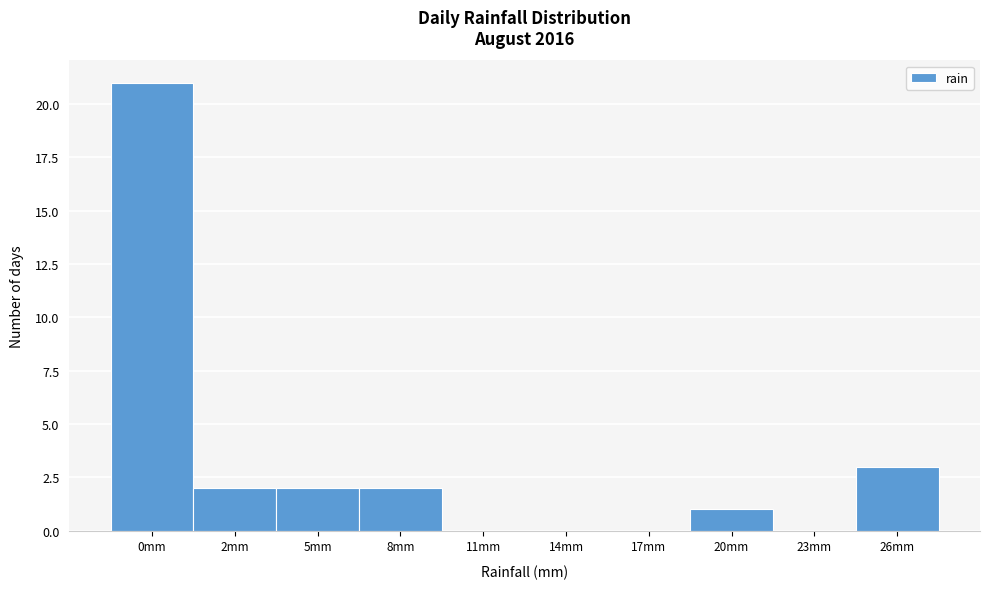

Reading right to left, list all the values displayed in this chart.

26mm=3	23mm=0	20mm=1	17mm=0	14mm=0	11mm=0	8mm=2	5mm=2	2mm=2	0mm=21